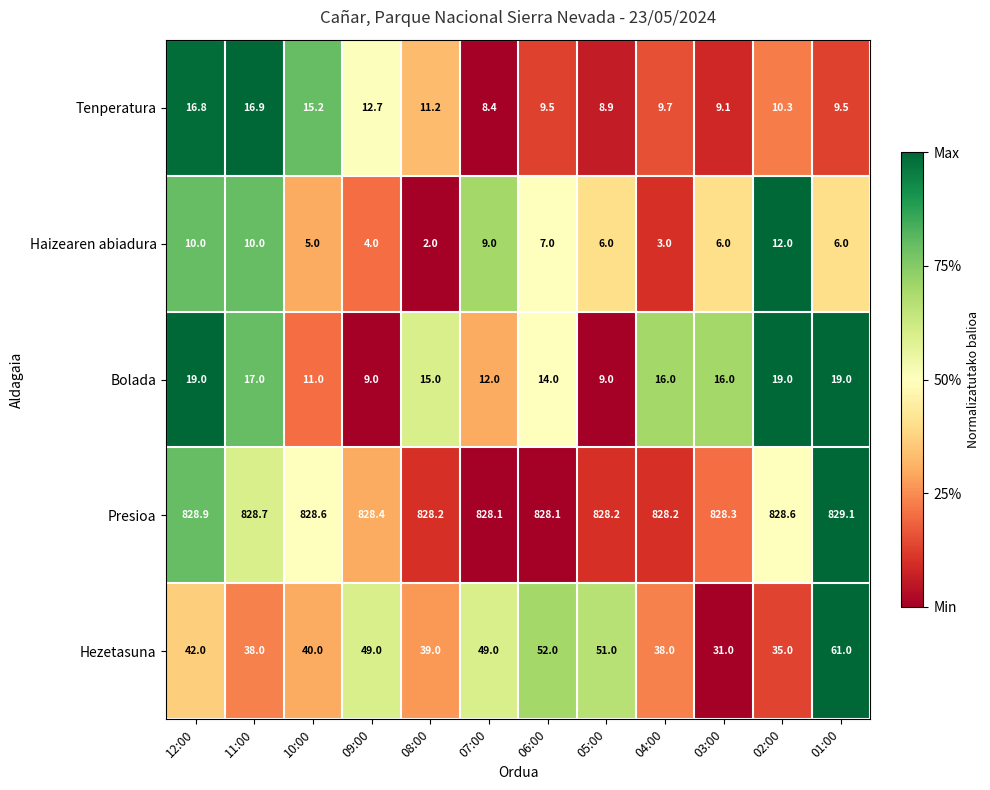

What is the total value across all series at 12:00?

916.7